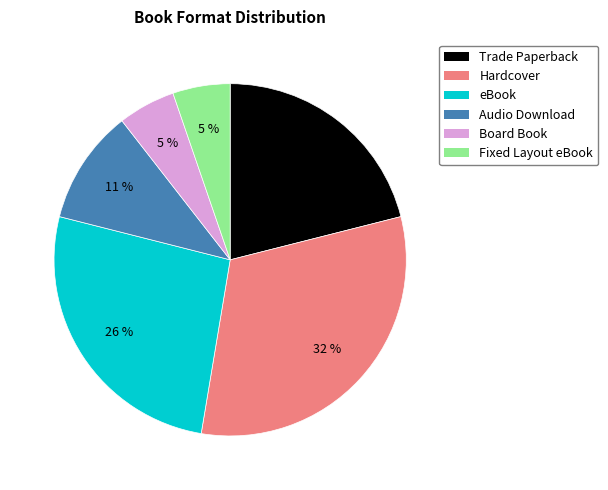

Between Fixed Layout eBook and Audio Download, which is larger?

Audio Download